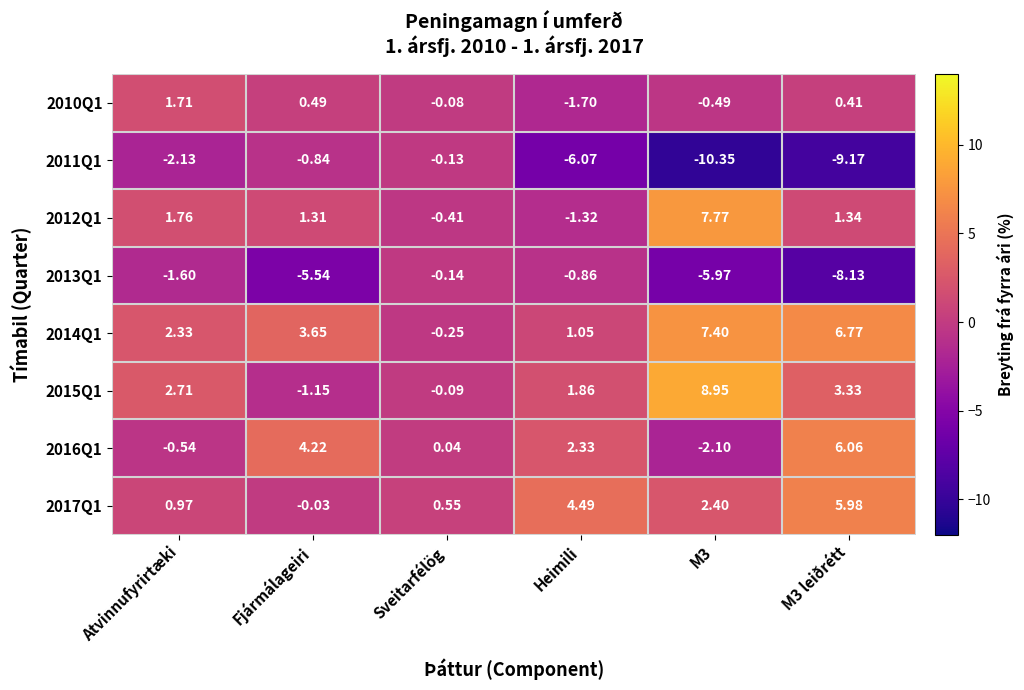

Which category has the lowest value in the 2014Q1 series?

Sveitarfélög